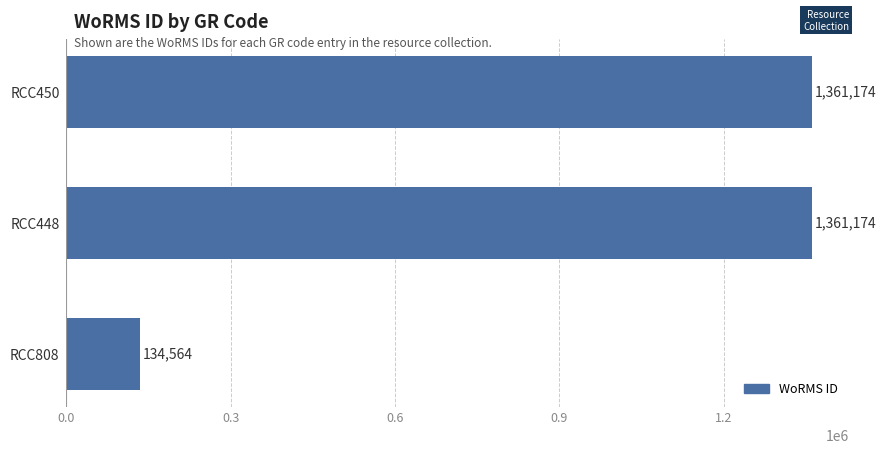

Is it true that the value at RCC450 is 1853800?

False